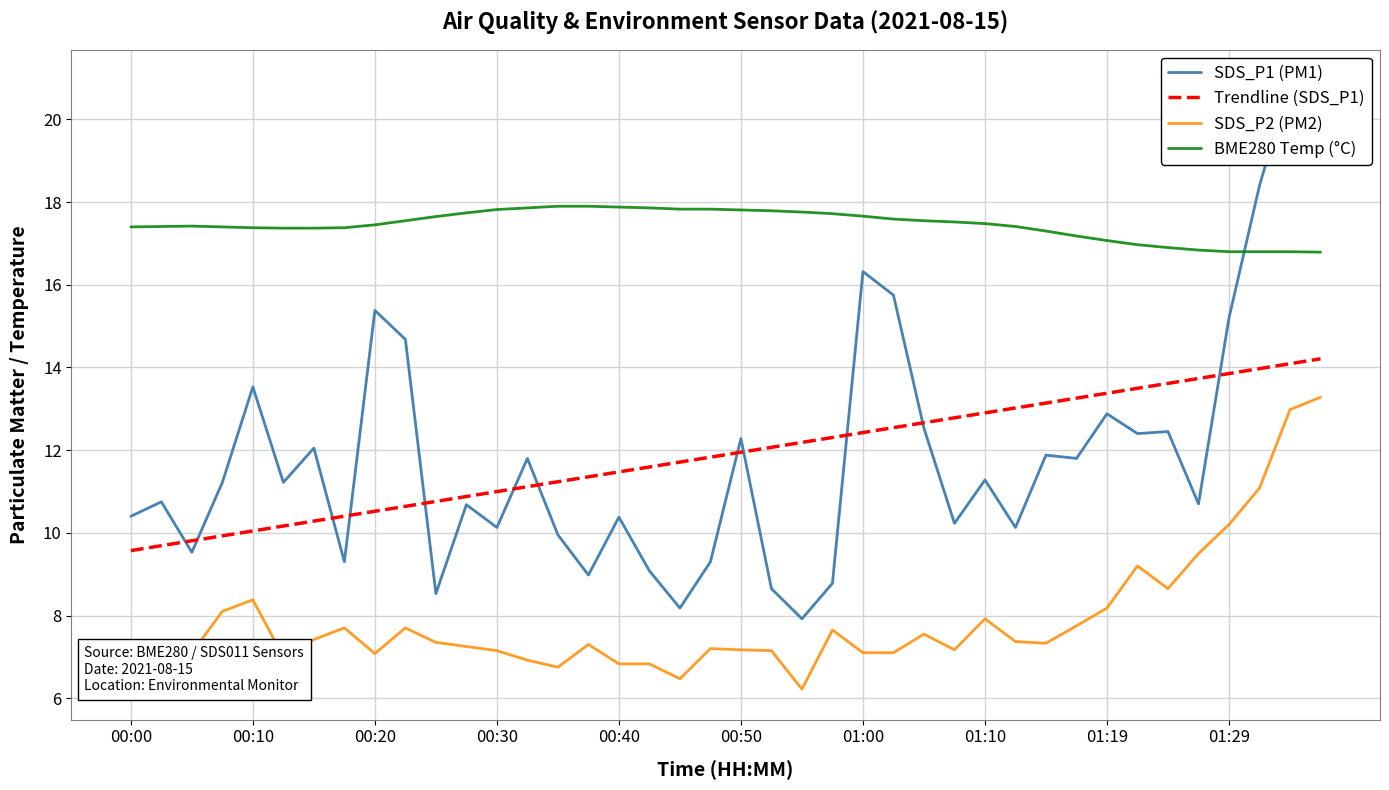

Rank the series by their maximum value, from lowest to highest.

SDS_P2 (PM2), Trendline (SDS_P1), BME280 Temp (°C), SDS_P1 (PM1)